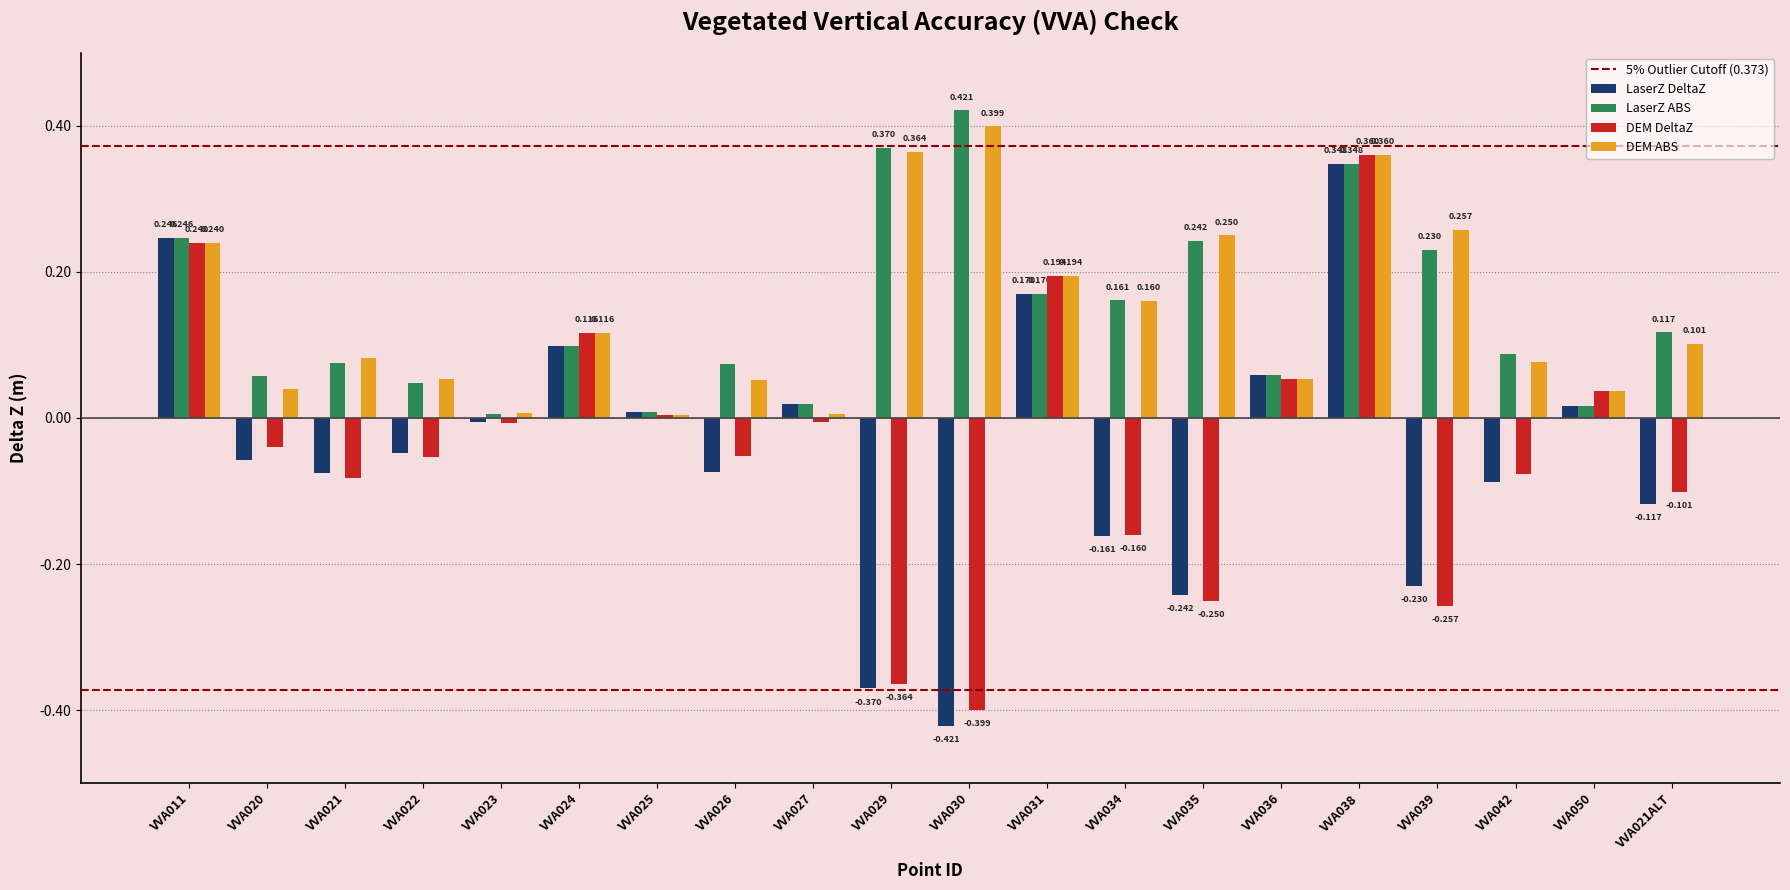

Which series changed the most between VVA022 and VVA038?

DEM DeltaZ